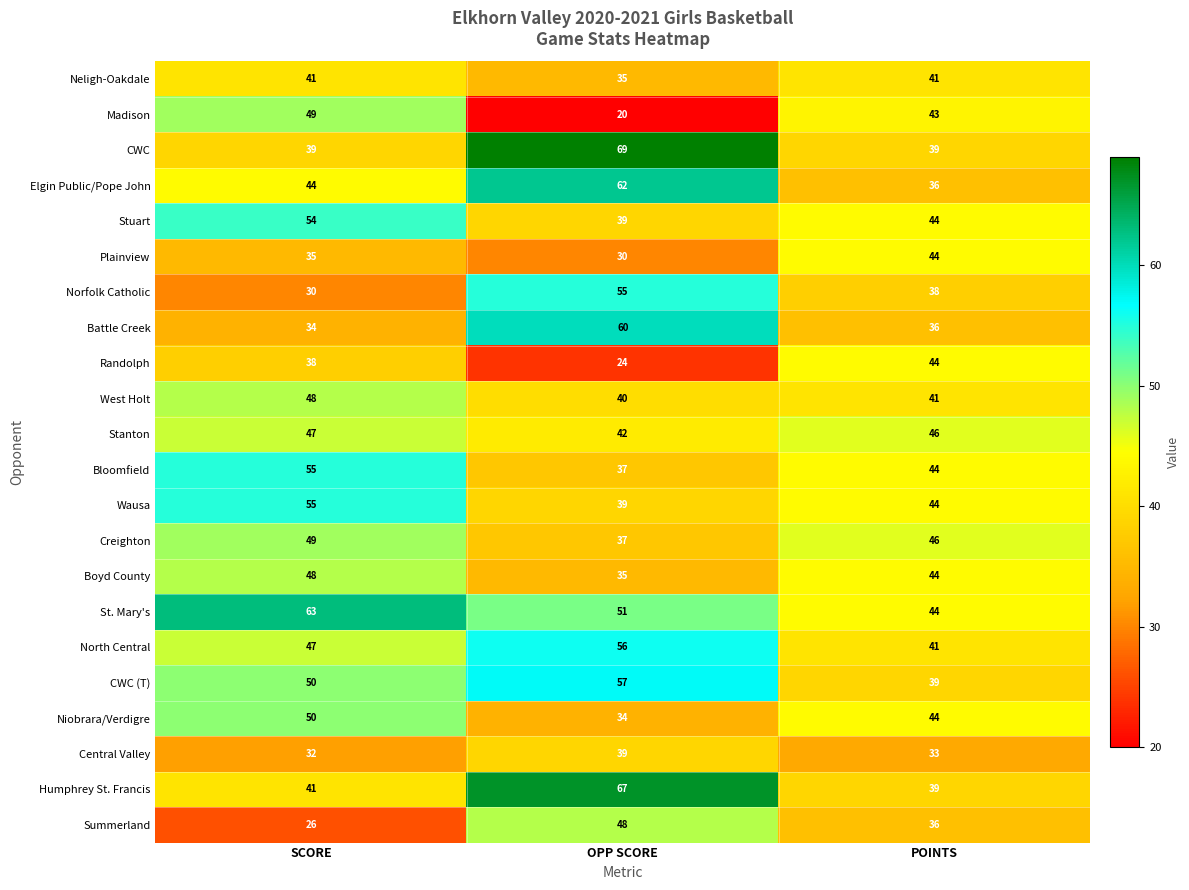

Which series has the widest spread of values?

CWC